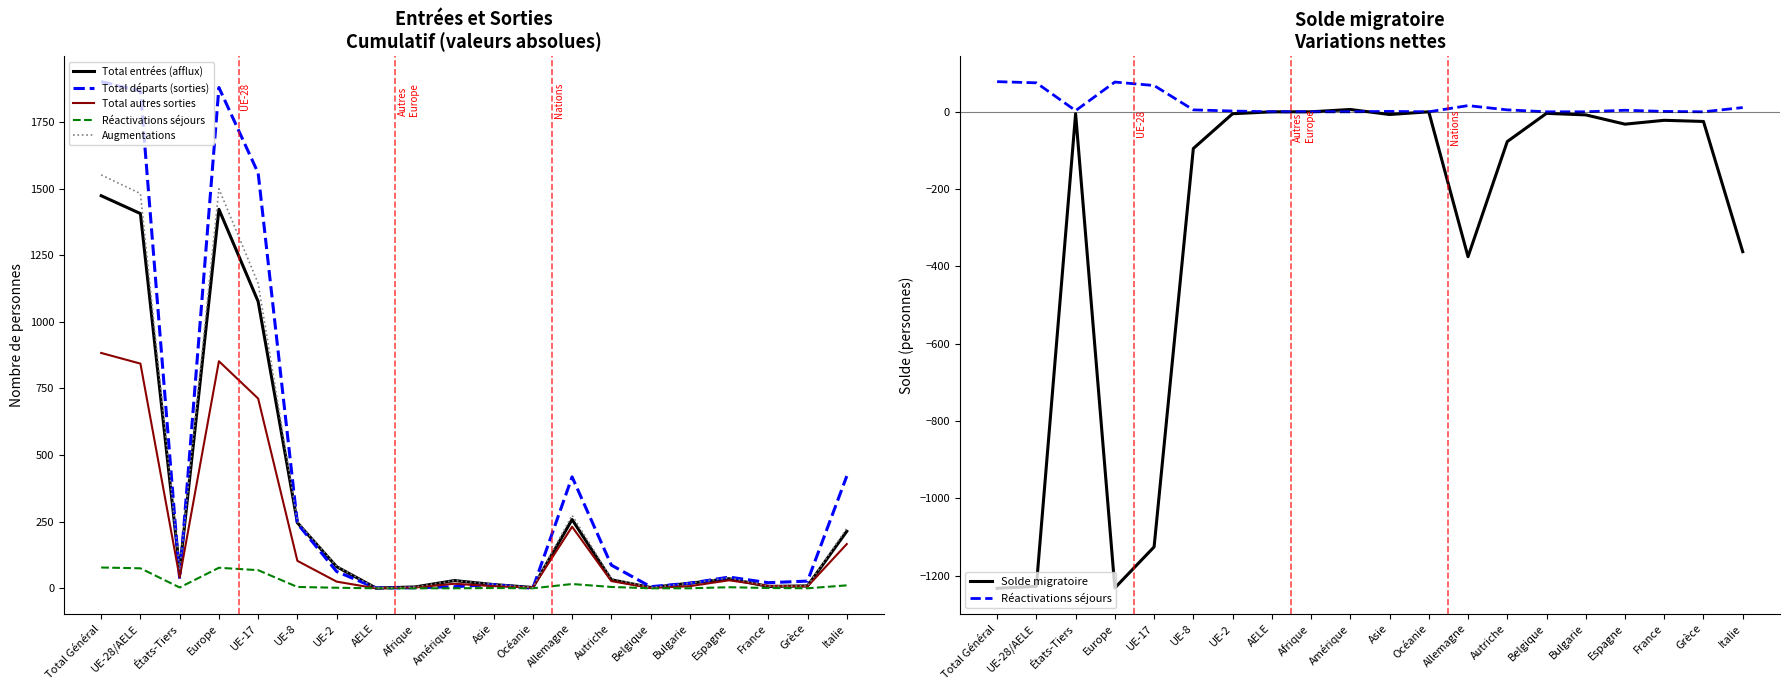

What is the spread (max minus min) of values at Océanie?

3